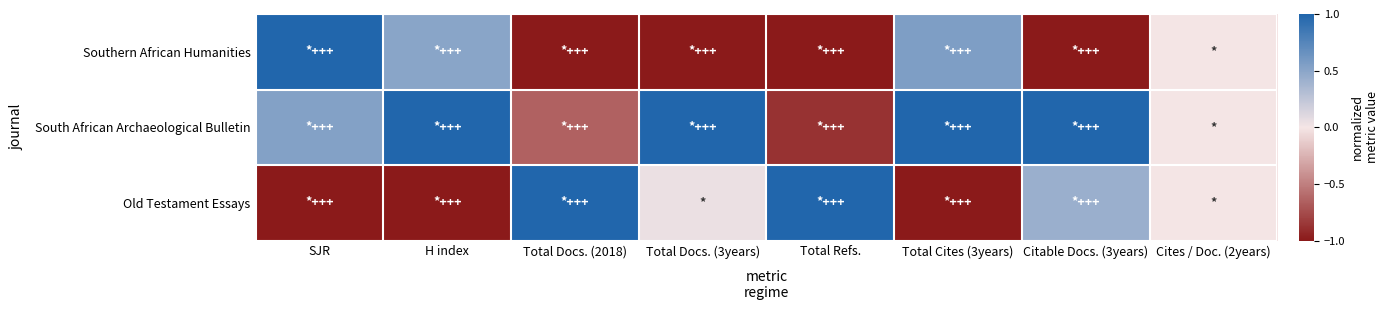

Which category has the highest value across all series?

SJR